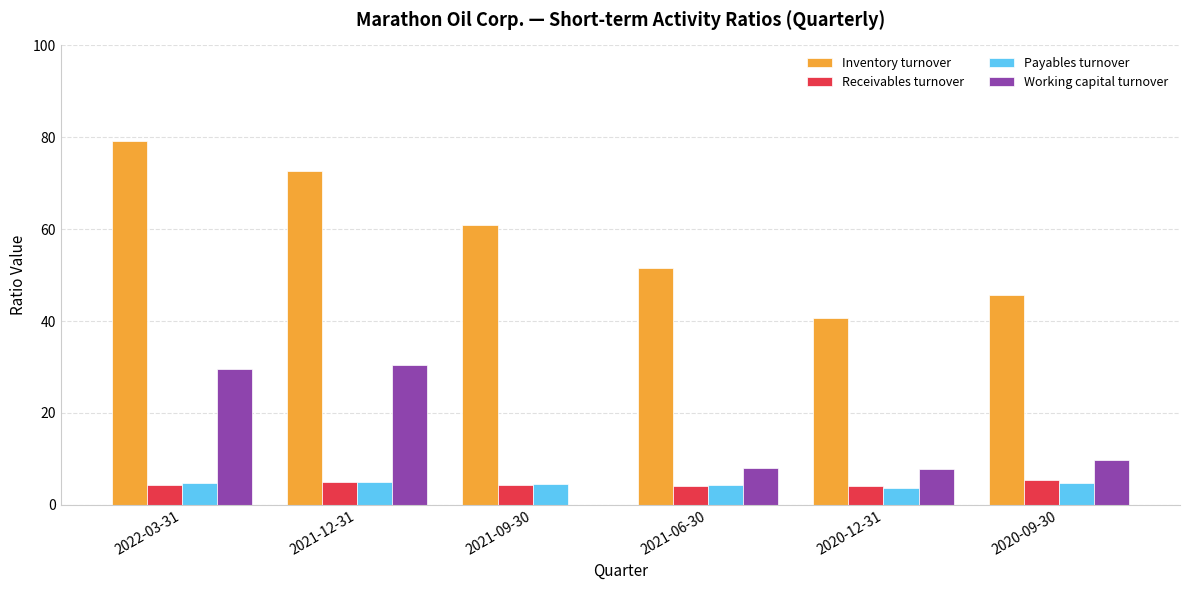

What is the highest value of the Working capital turnover series?

30.4